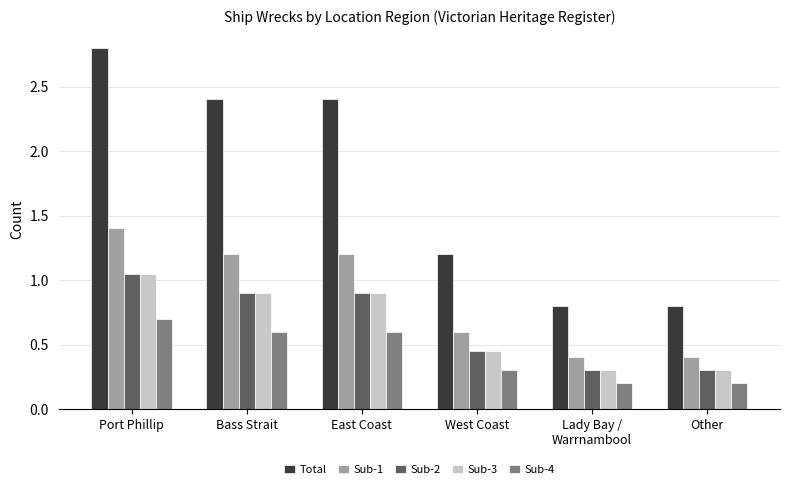

What is the total value across all series at Other?

2.0